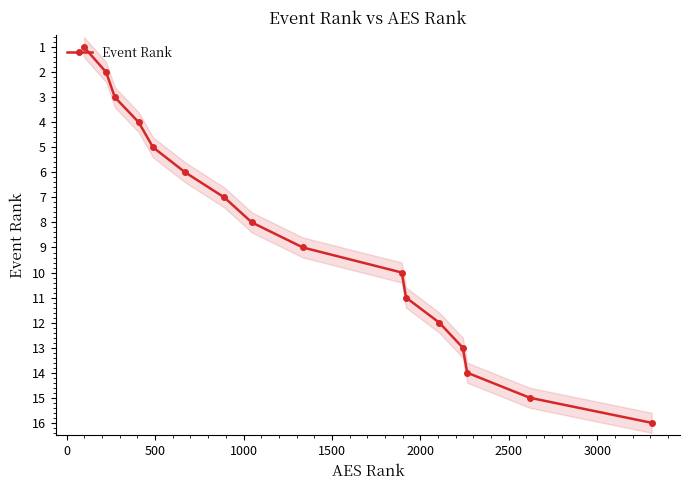

True or false: Event Rank has more than 1 points higher than both neighbors.

False